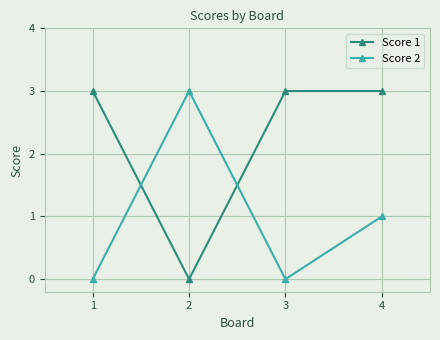

What is the difference between the maximum and second lowest values in the Score 2 series?

3